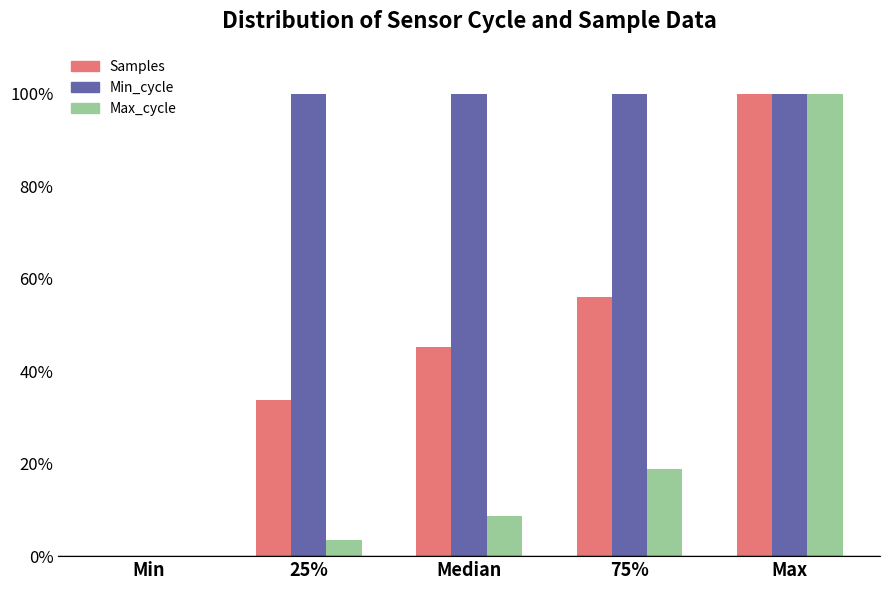

Reading right to left, list all the values displayed in this chart.

Samples: Max=100.0	75%=55.9	Median=45.3	25%=33.7	Min=0.0
Min_cycle: Max=100.0	75%=100.0	Median=100.0	25%=100.0	Min=0.0
Max_cycle: Max=100.0	75%=18.8	Median=8.7	25%=3.4	Min=0.0